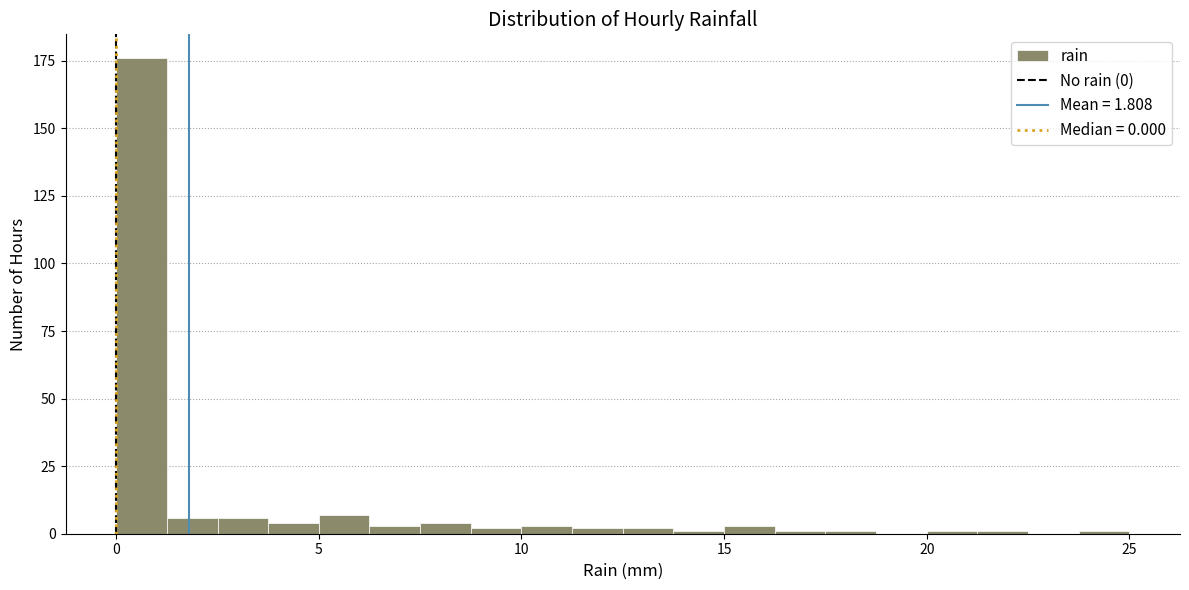

Around what value on the x-axis is the tallest bar? Give the approximate position of its centre, as read against the axis.

0.5